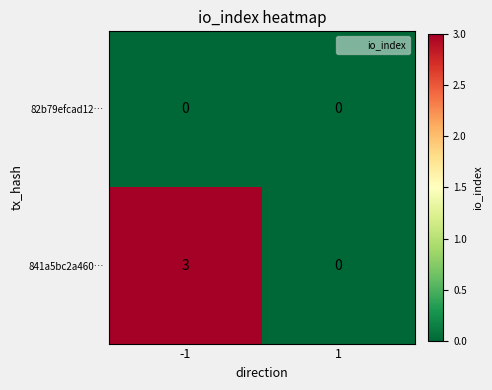

What is the greatest value displayed?

3